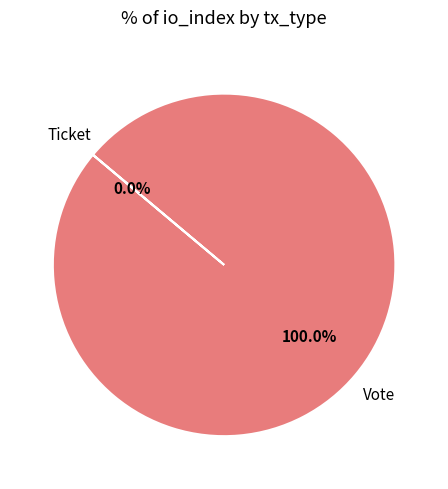

To the nearest percent, what is the difference between the Ticket and Vote slice percentages?

100%